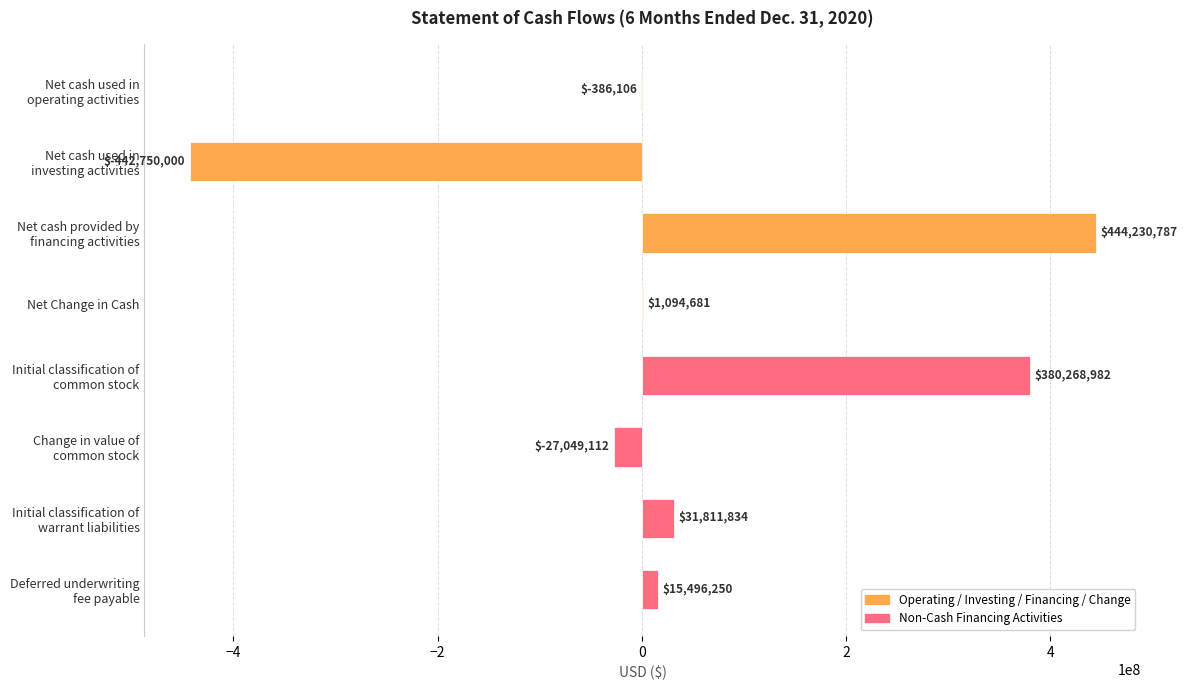

At which label is the value closest to 740393?

Net Change in Cash